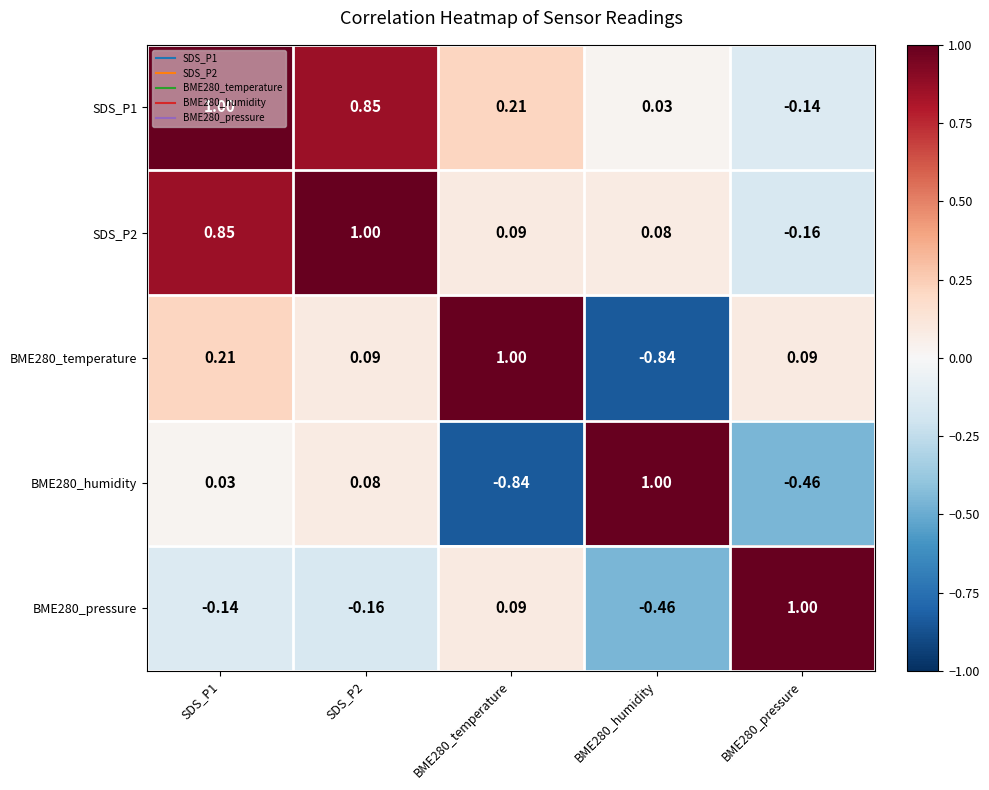

How many values in the SDS_P1 series exceed 0?

4